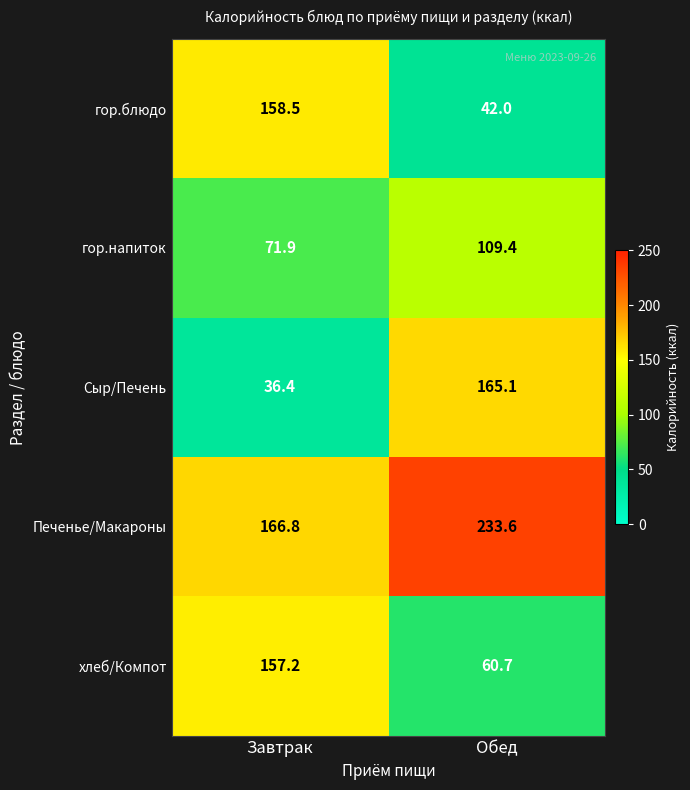

How many distinct data groups are displayed?

5